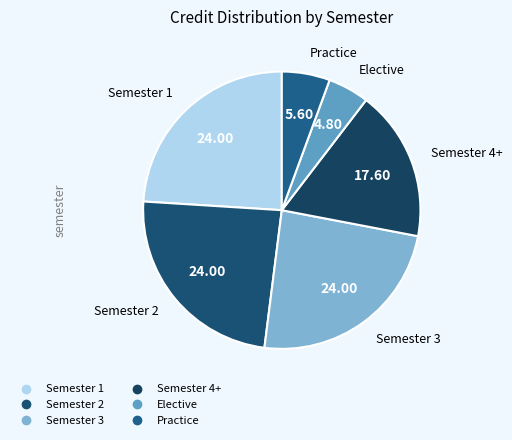

Which category has the biggest portion of the pie?

Semester 1